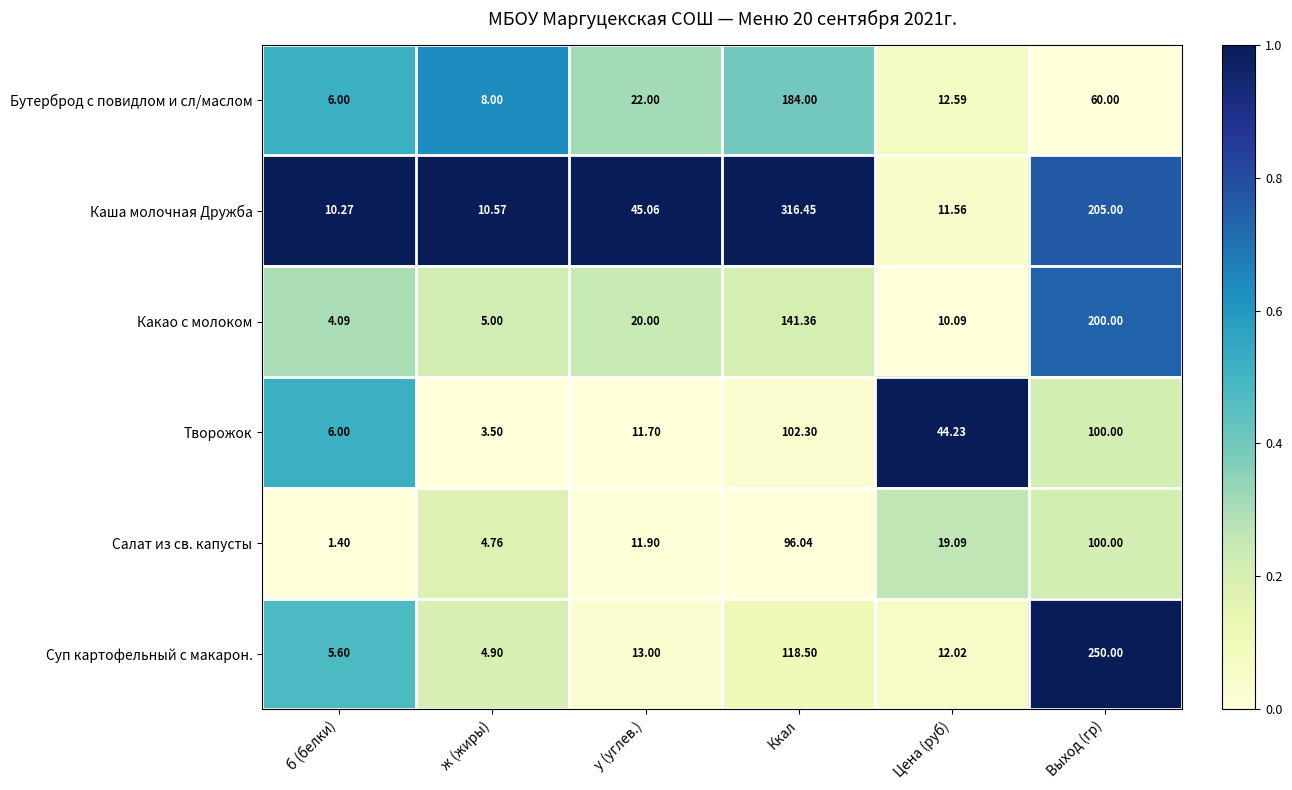

At ж (жиры), list the series in order from largest to smallest.

Каша молочная Дружба, Бутерброд с повидлом и сл/маслом, Какао с молоком, Суп картофельный с макарон., Салат из св. капусты, Творожок